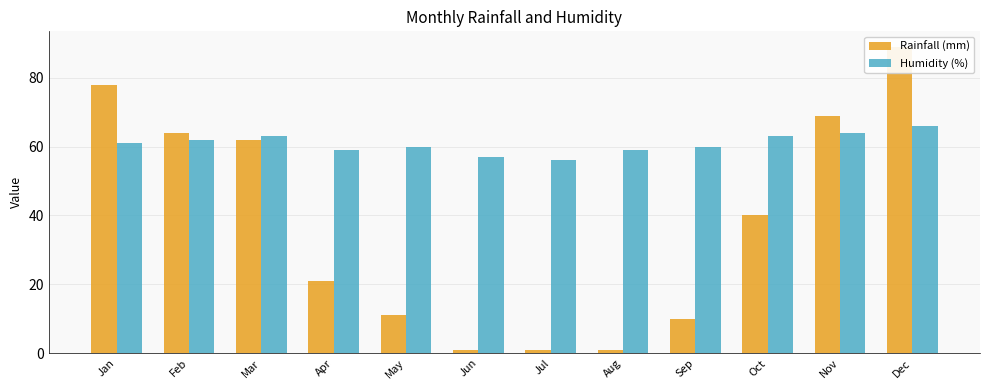

Which label corresponds to the largest value in the chart?

Dec